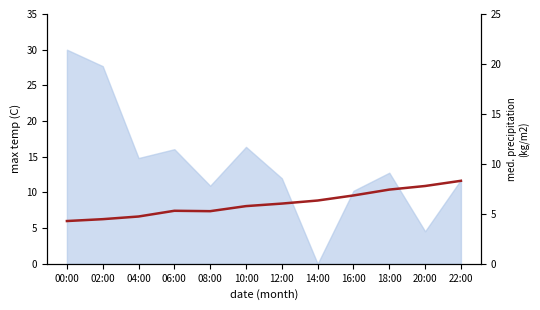

What is the label of the 4th point from the right?

16:00